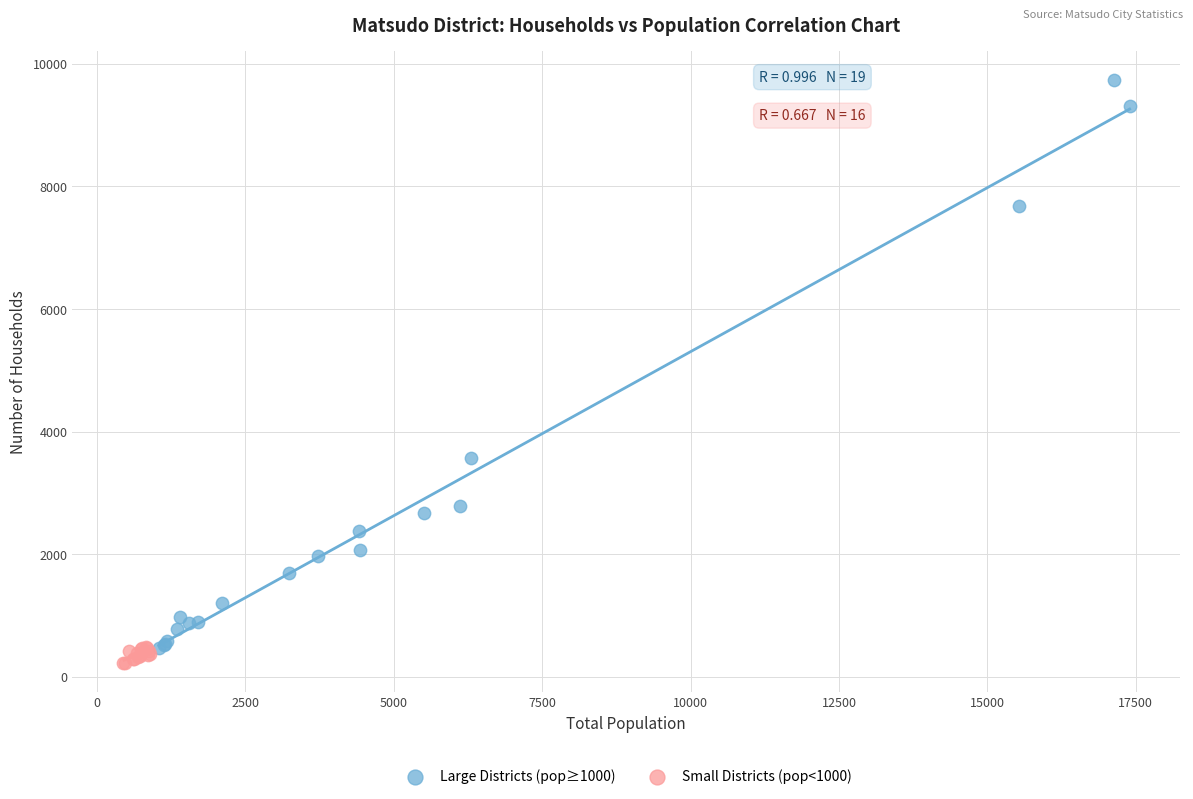

Which series reaches the maximum Y coordinate?

Large Districts (pop≥1000)